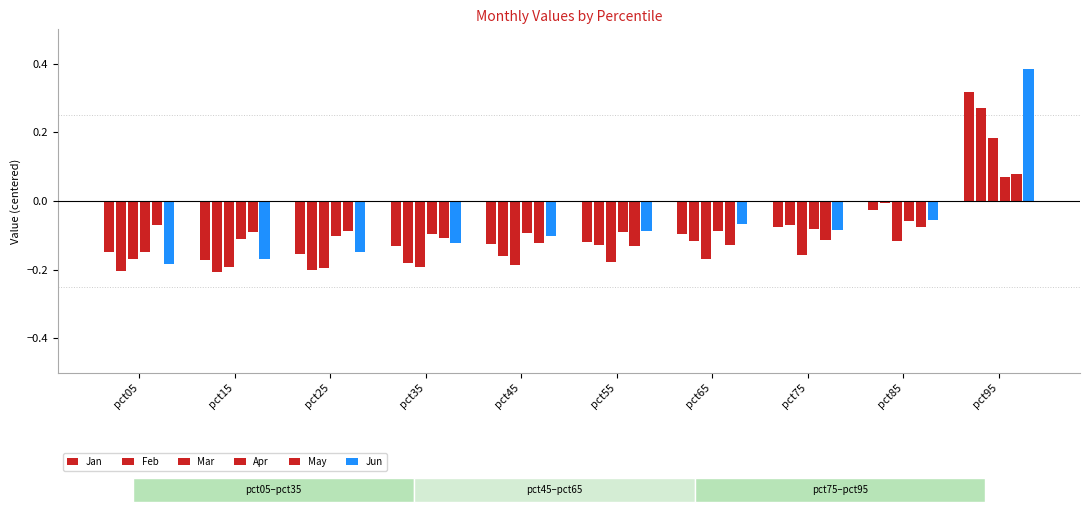

How many values in Jan are above zero?

1